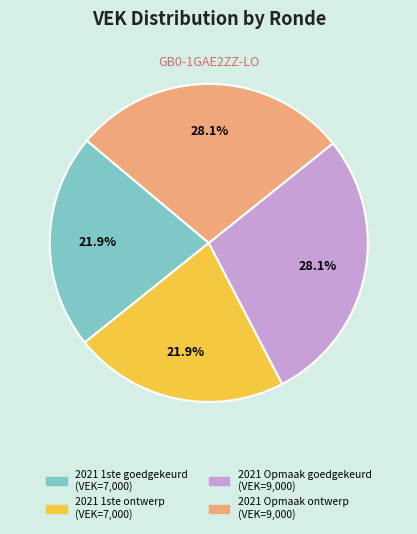

Is there a majority slice in this chart?

No